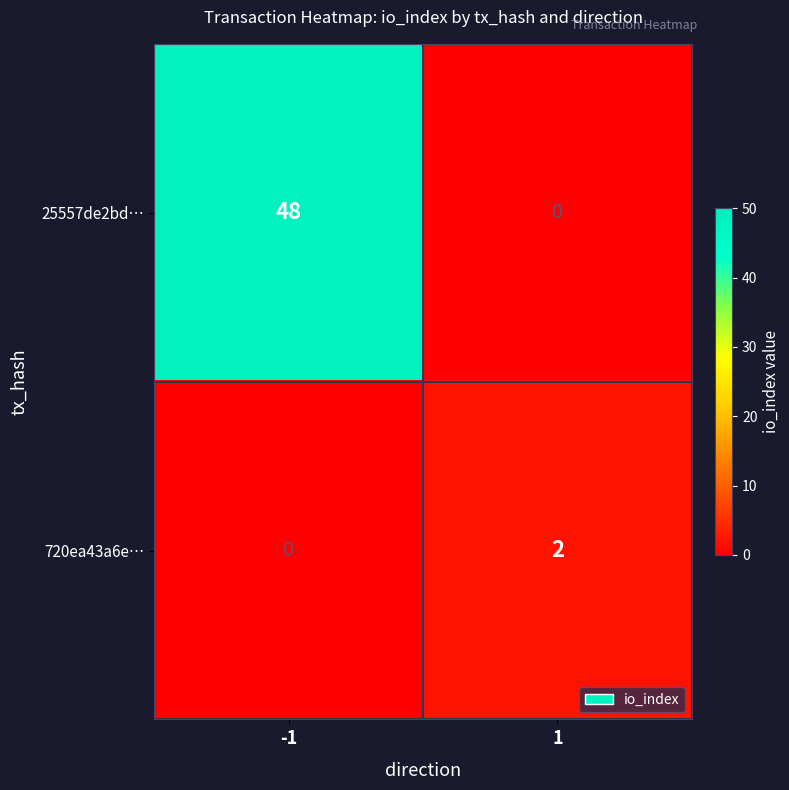

The value of 720ea43a6e… at 1 is 2. True or false?

True